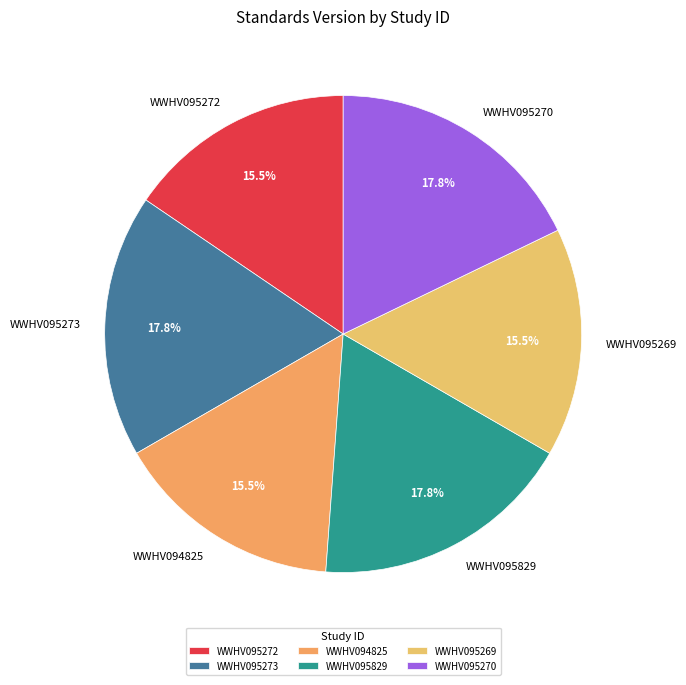

Which has a higher value, WWHV094825 or WWHV095270?

WWHV095270